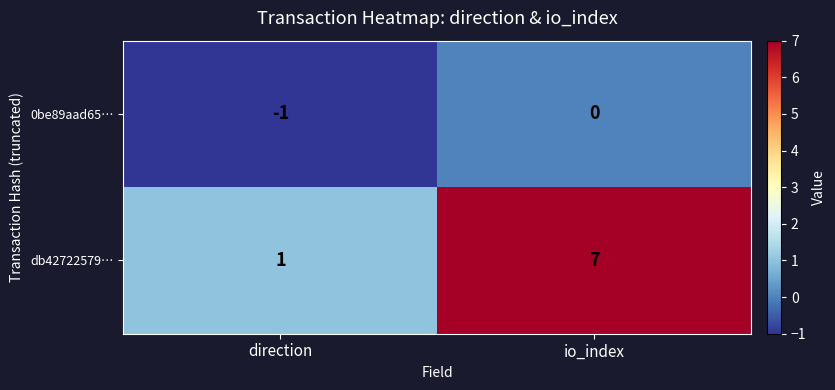

At which category does the chart reach its minimum across all series?

direction